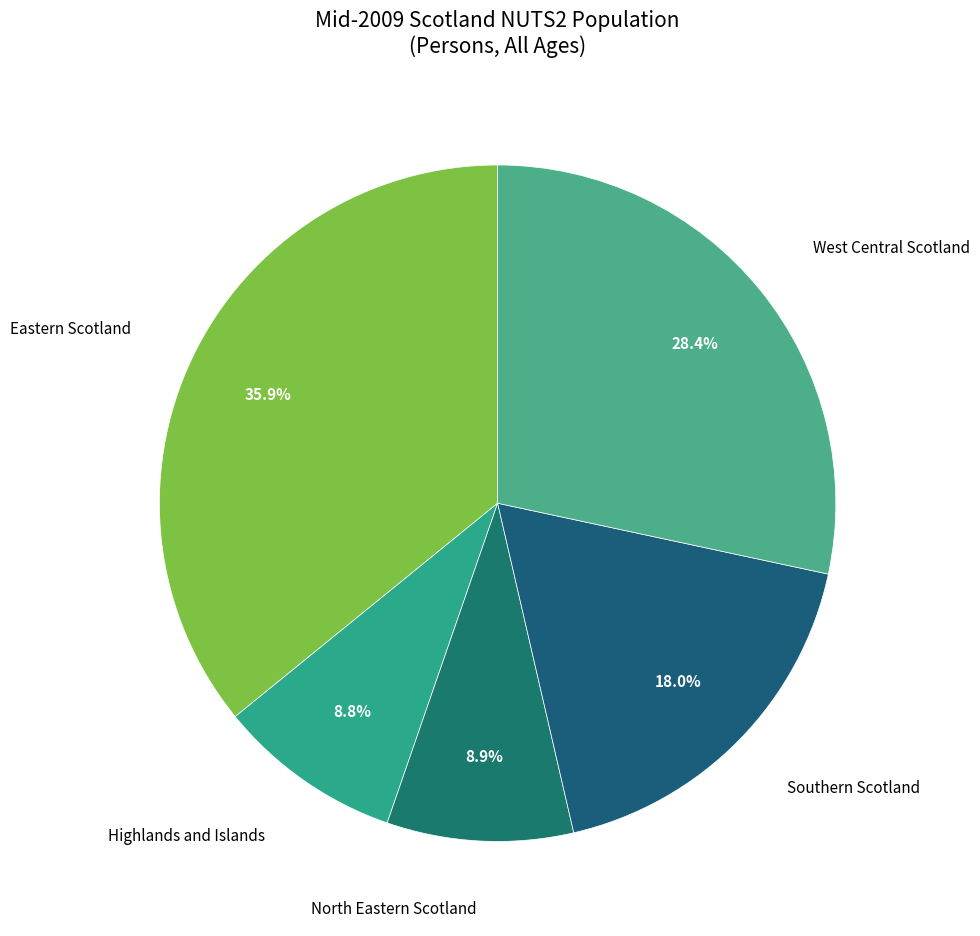

How many segments does this pie chart have?

5